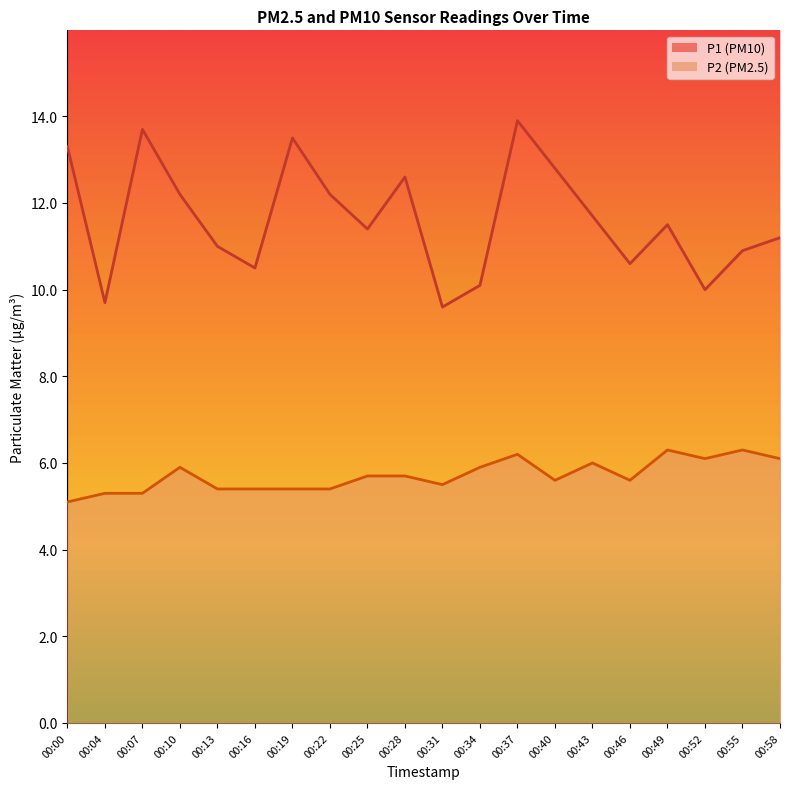

True or false: P1 has more than 0 interior local peaks.

True